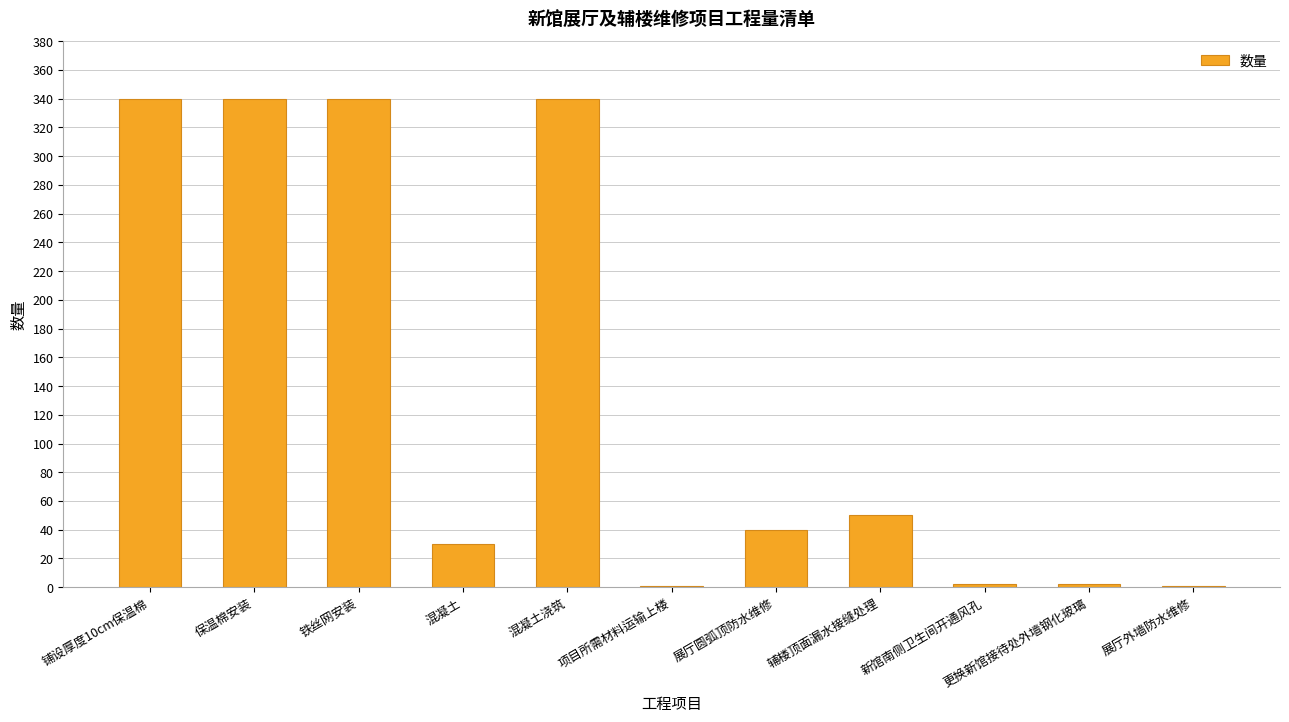

Are the bars grouped side by side (vs. stacked)?

No